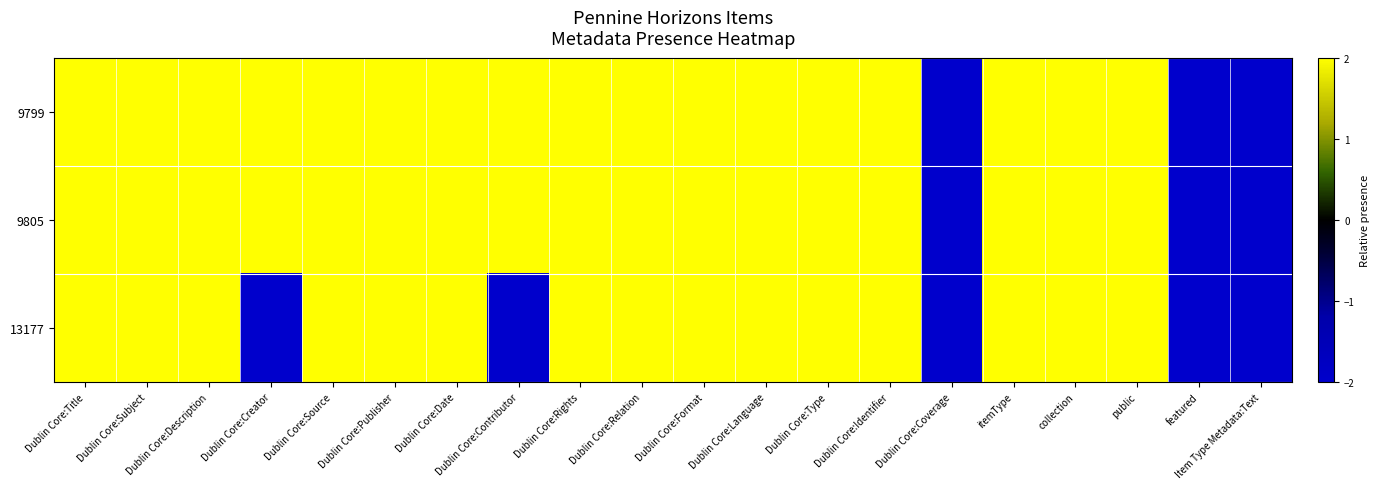

Reading right to left, transcribe all the data shown in this chart.

9799: Item Type Metadata:Text=-2	featured=-2	public=2	collection=2	itemType=2	Dublin Core:Coverage=-2	Dublin Core:Identifier=2	Dublin Core:Type=2	Dublin Core:Language=2	Dublin Core:Format=2	Dublin Core:Relation=2	Dublin Core:Rights=2	Dublin Core:Contributor=2	Dublin Core:Date=2	Dublin Core:Publisher=2	Dublin Core:Source=2	Dublin Core:Creator=2	Dublin Core:Description=2	Dublin Core:Subject=2	Dublin Core:Title=2
9805: Item Type Metadata:Text=-2	featured=-2	public=2	collection=2	itemType=2	Dublin Core:Coverage=-2	Dublin Core:Identifier=2	Dublin Core:Type=2	Dublin Core:Language=2	Dublin Core:Format=2	Dublin Core:Relation=2	Dublin Core:Rights=2	Dublin Core:Contributor=2	Dublin Core:Date=2	Dublin Core:Publisher=2	Dublin Core:Source=2	Dublin Core:Creator=2	Dublin Core:Description=2	Dublin Core:Subject=2	Dublin Core:Title=2
13177: Item Type Metadata:Text=-2	featured=-2	public=2	collection=2	itemType=2	Dublin Core:Coverage=-2	Dublin Core:Identifier=2	Dublin Core:Type=2	Dublin Core:Language=2	Dublin Core:Format=2	Dublin Core:Relation=2	Dublin Core:Rights=2	Dublin Core:Contributor=-2	Dublin Core:Date=2	Dublin Core:Publisher=2	Dublin Core:Source=2	Dublin Core:Creator=-2	Dublin Core:Description=2	Dublin Core:Subject=2	Dublin Core:Title=2